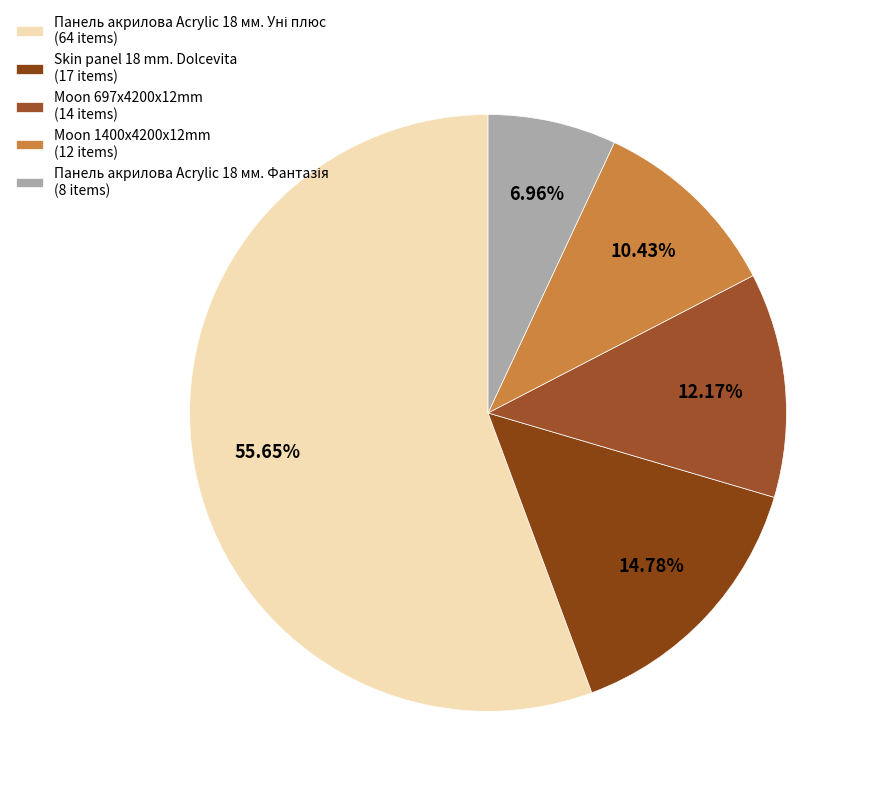

The Панель акрилова Acrylic 18 мм. Уні плюс slice represents 64% of the pie. True or false?

False